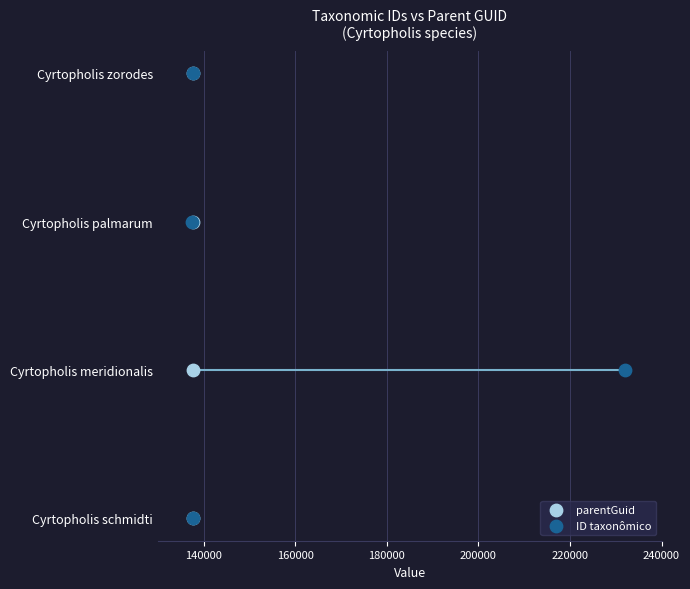

What are all the series names shown in the legend?

parentGuid, ID taxonômico